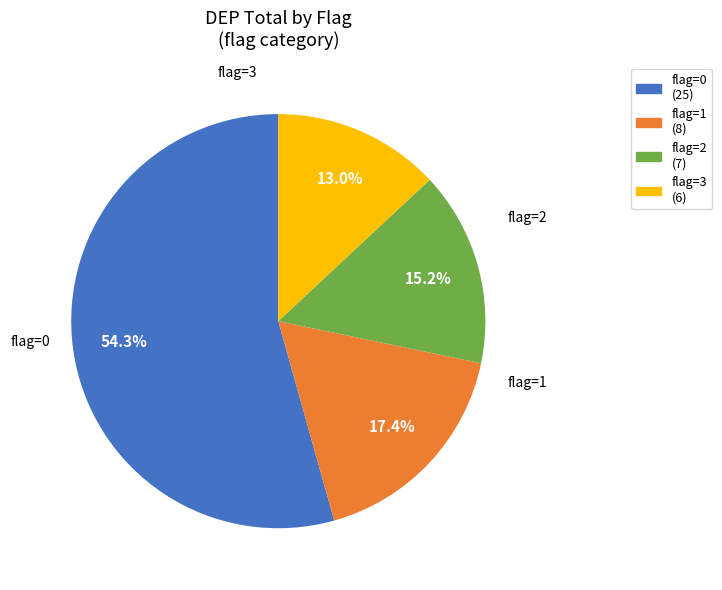

How many slices are in this pie chart?

4